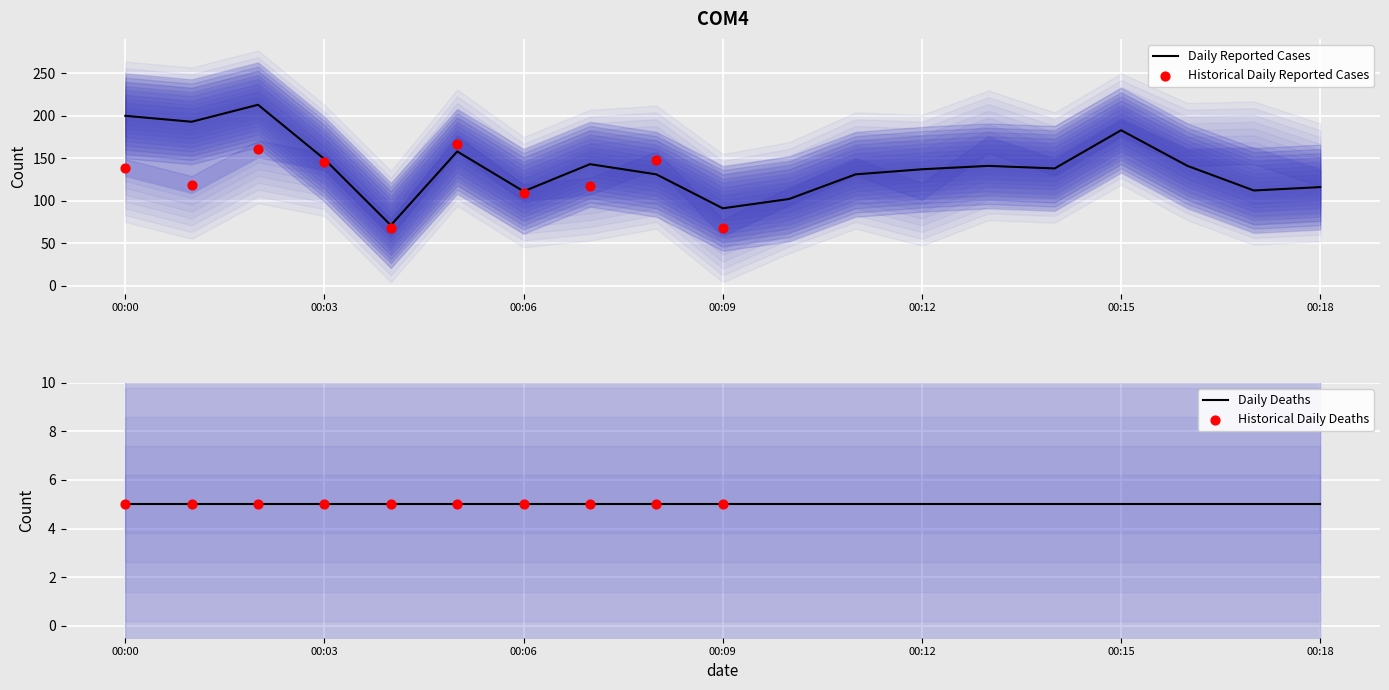

What is the highest value of the Daily Reported Cases series?

213